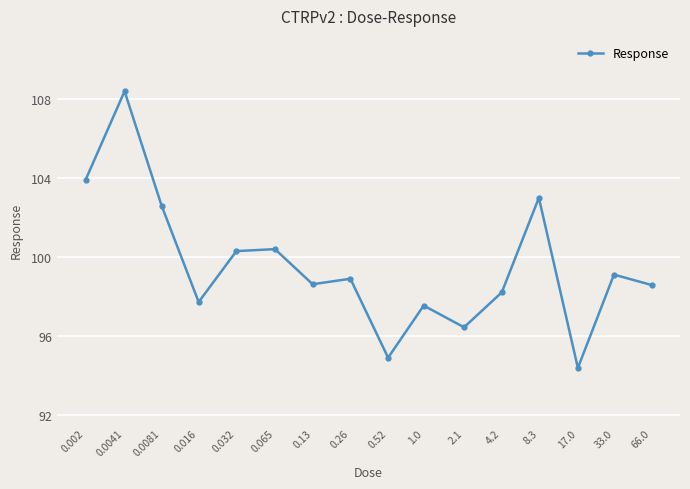

True or false: the data has more than 2 interior local peaks.

True